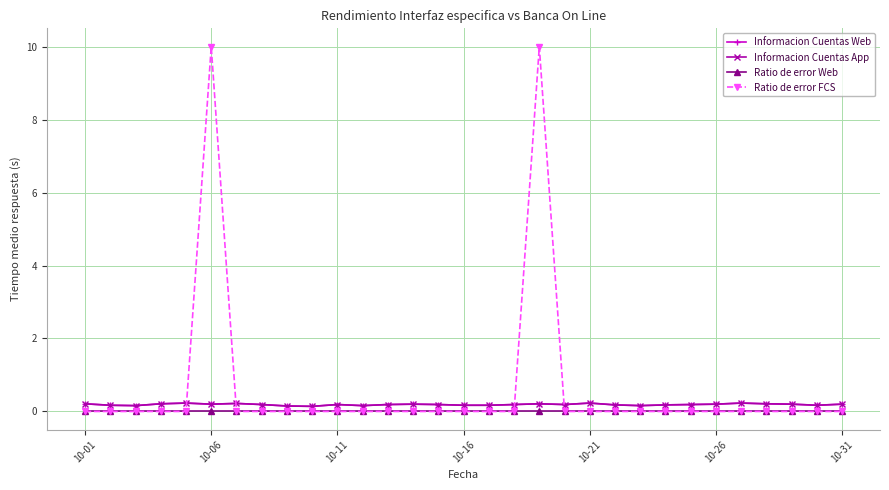

What is the difference between the maximum and minimum values in the Ratio de error FCS series?

10.0